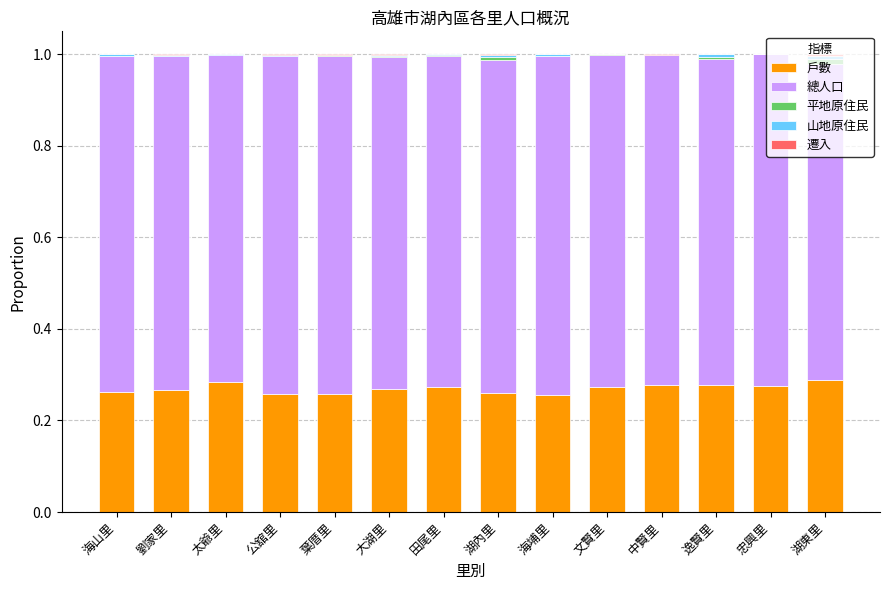

What is the total value across all series at 葉厝里?

1.0